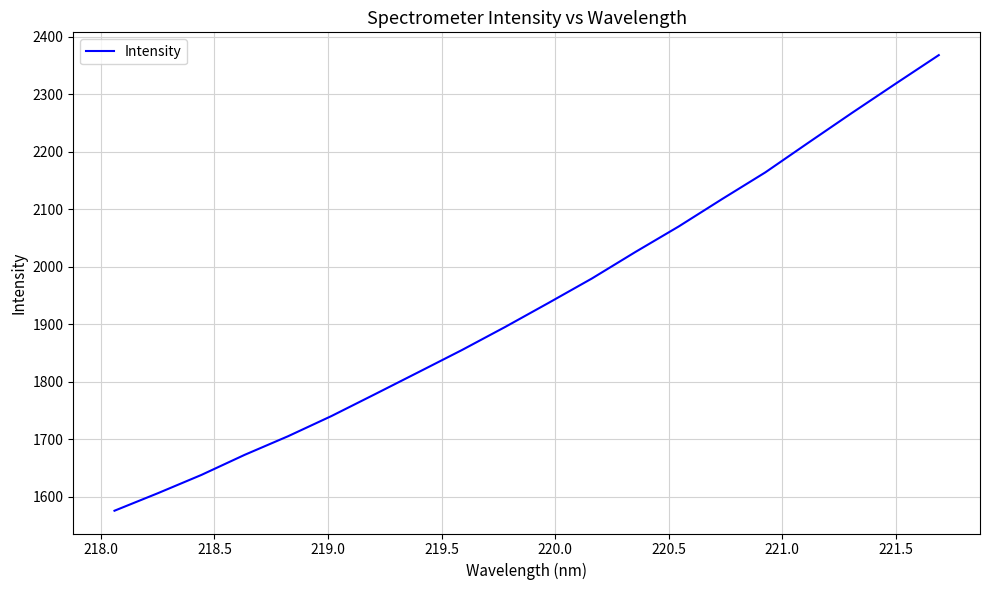

What is the difference between the maximum and minimum values?

791.5